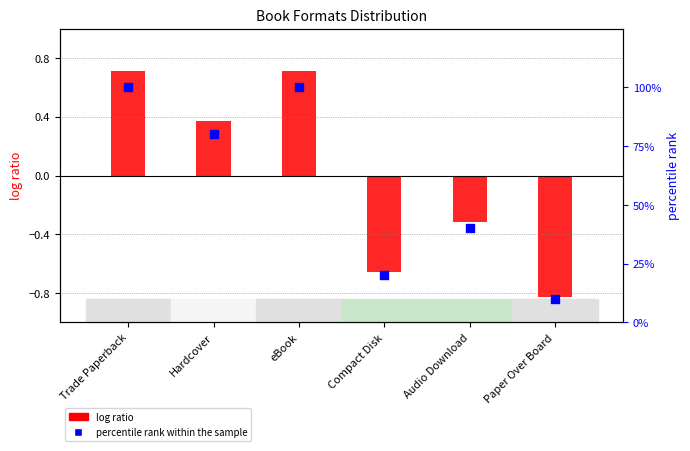

What are all the series names shown in the legend?

log ratio, percentile rank within the sample